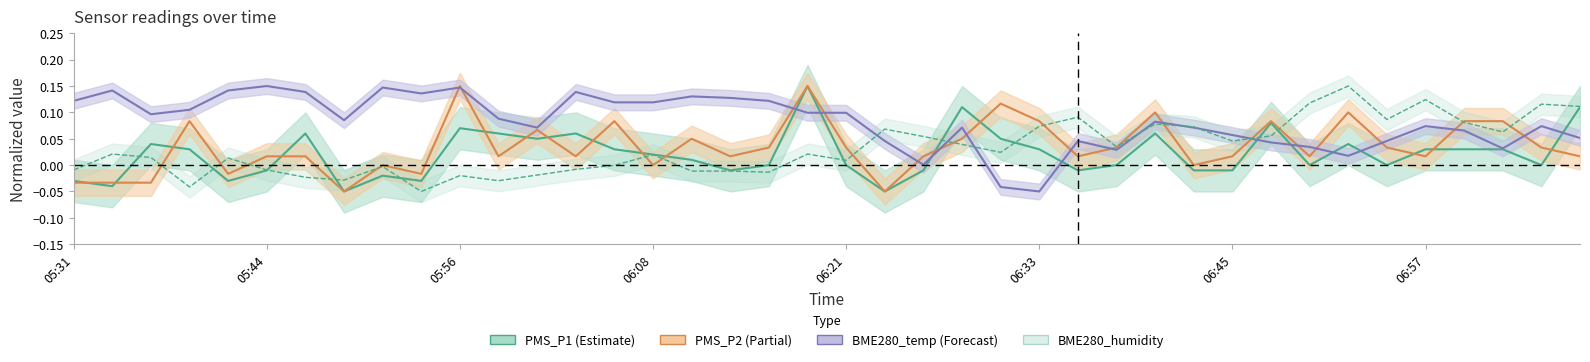

What are all the series names shown in the legend?

PMS_P1 (Estimate), PMS_P2 (Partial), BME280_temp (Forecast), BME280_humidity